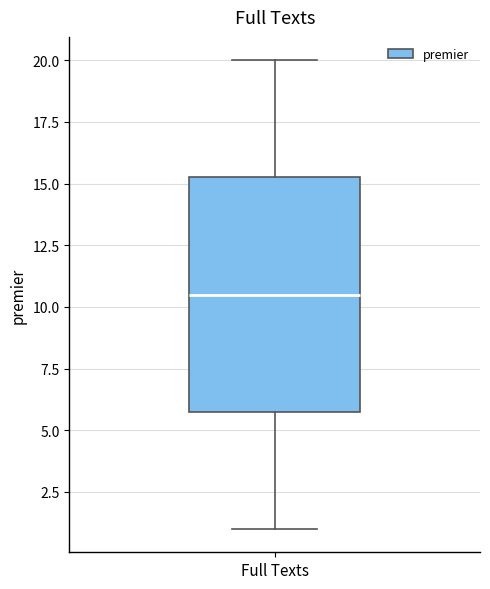

Where does the median line of the box for Full Texts sit on the y-axis? The values are not printed on the chart, so give them approximately, as read against the axis.

10.5